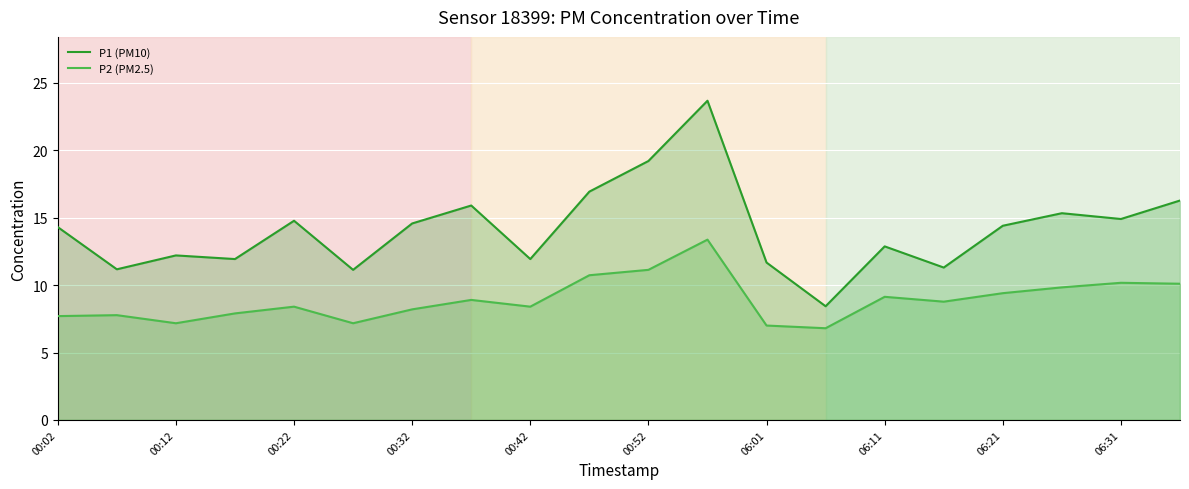

Rank the series by their average value, from lowest to highest.

P2 (PM2.5), P1 (PM10)